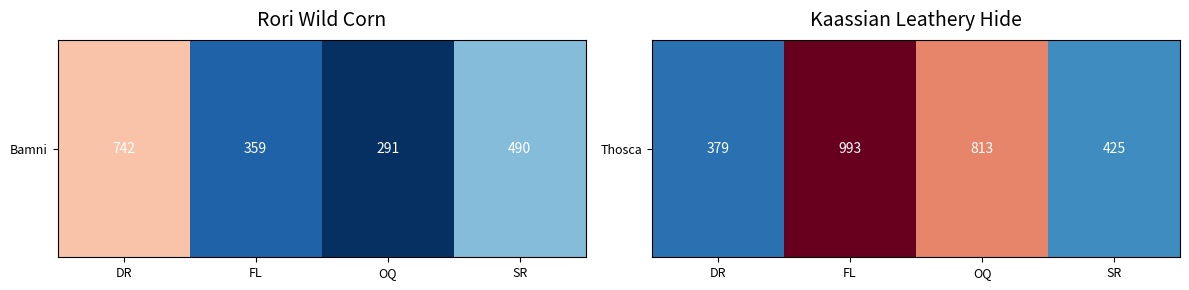

At which label is the value closest to 686?

OQ